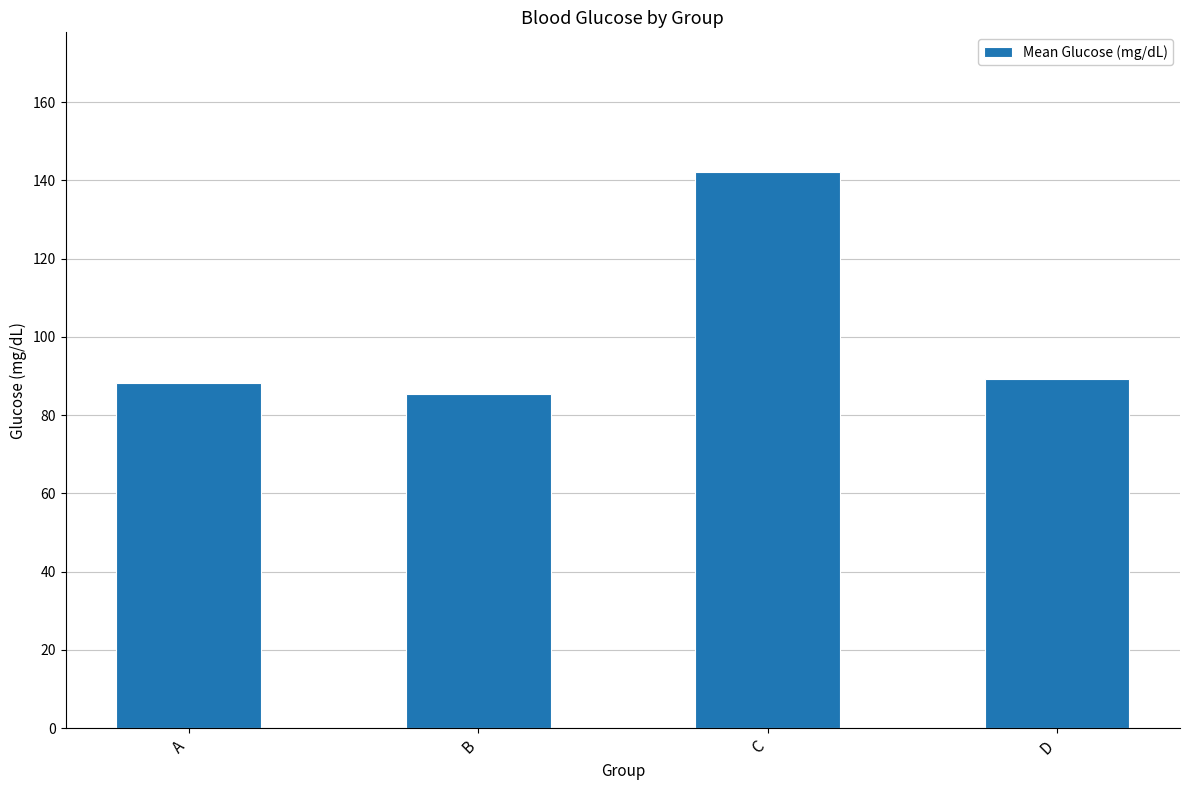

What is the value of the 1st bar from the left?

88.1